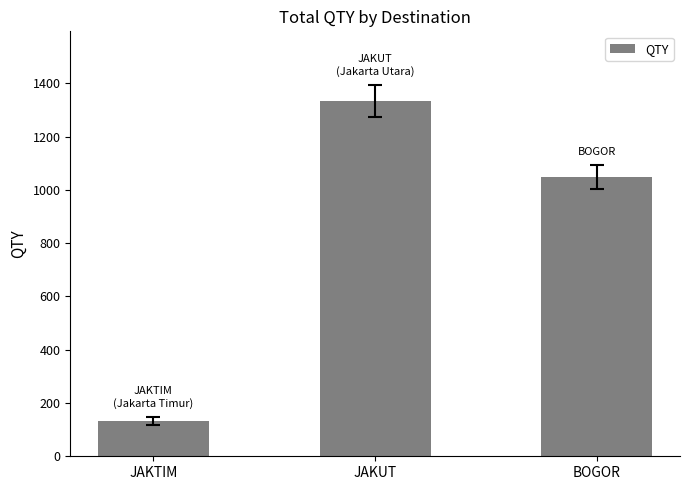

Reading right to left, extract all data points from this chart.

BOGOR=1050	JAKUT=1335	JAKTIM=134